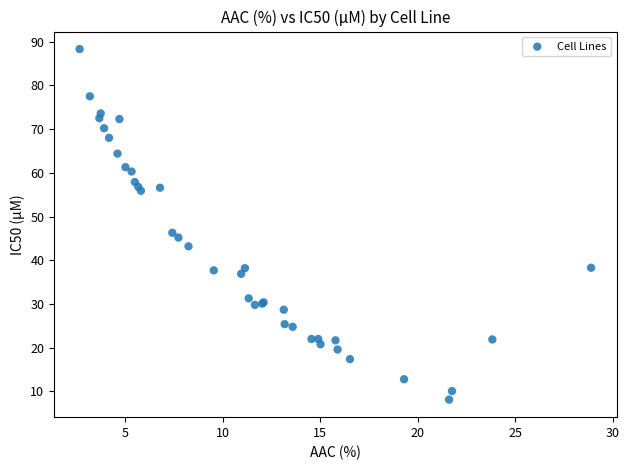

What Y value in the scatter plot is closest to 48?

46.3